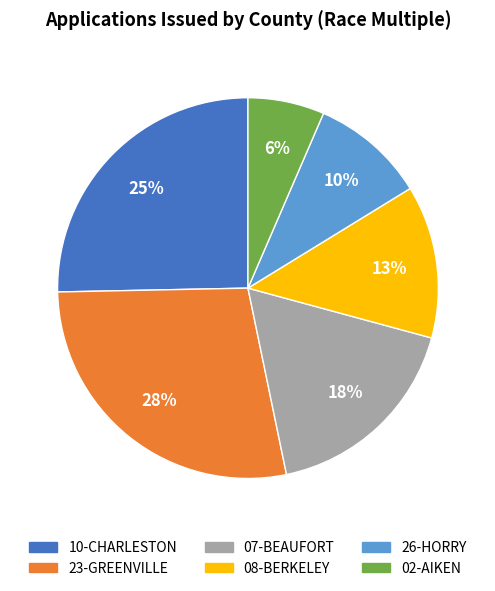

Approximately how many times larger is the value at 23-GREENVILLE compared to 10-CHARLESTON?

1.1